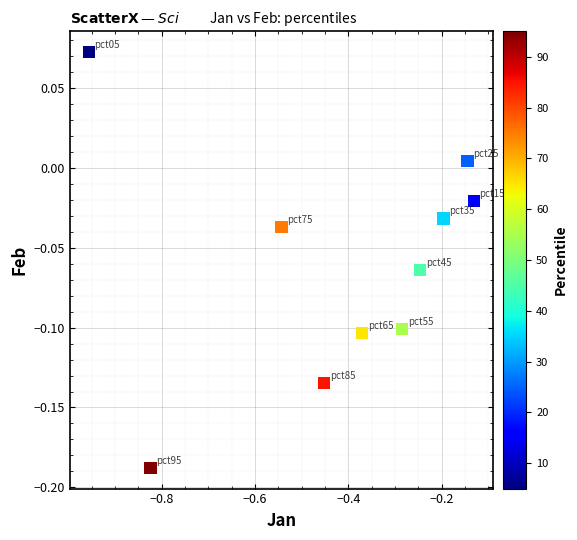

What is the range of X values (max minus min)?

0.8